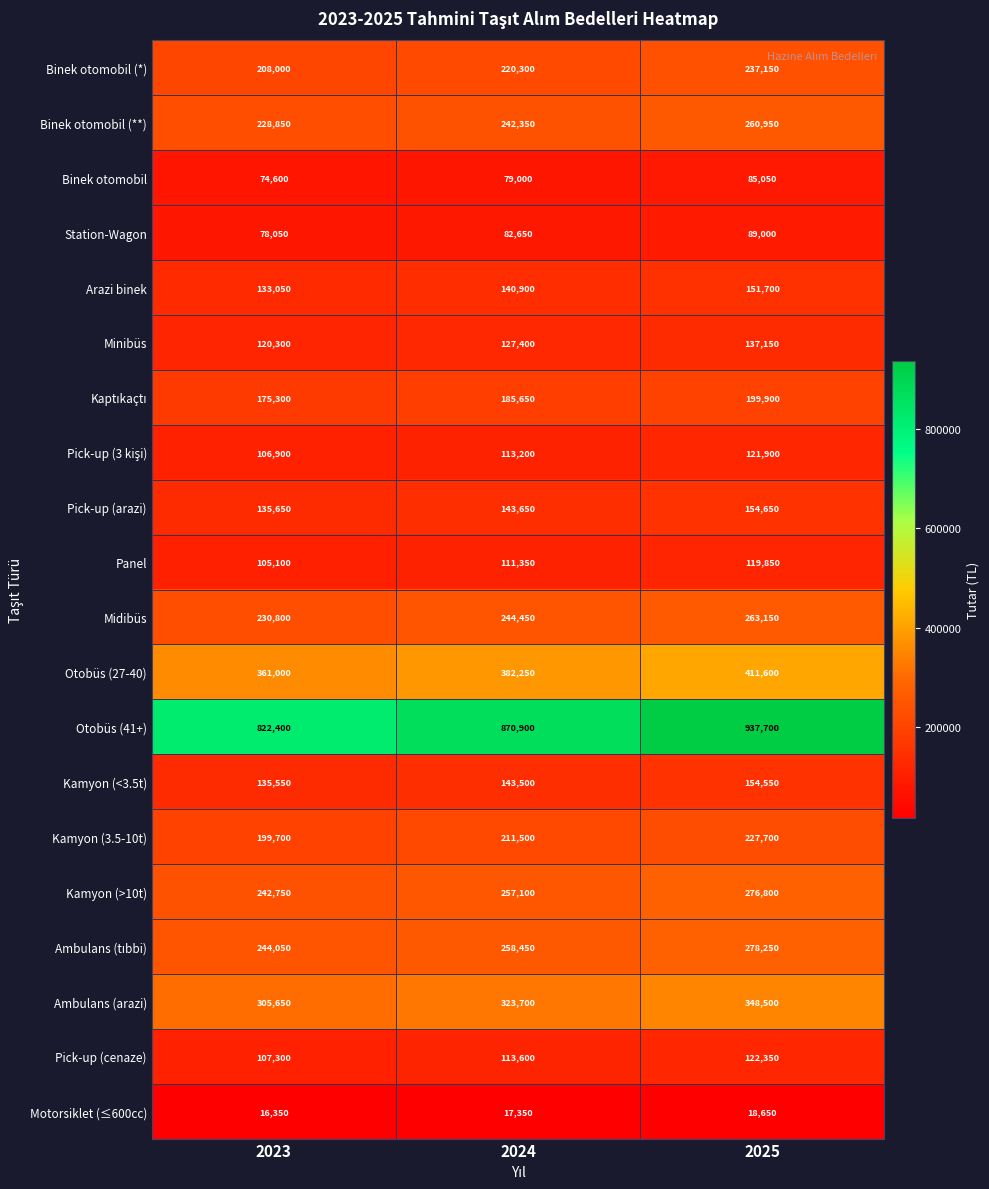

What is the spread (max minus min) of values at 2023?

806050